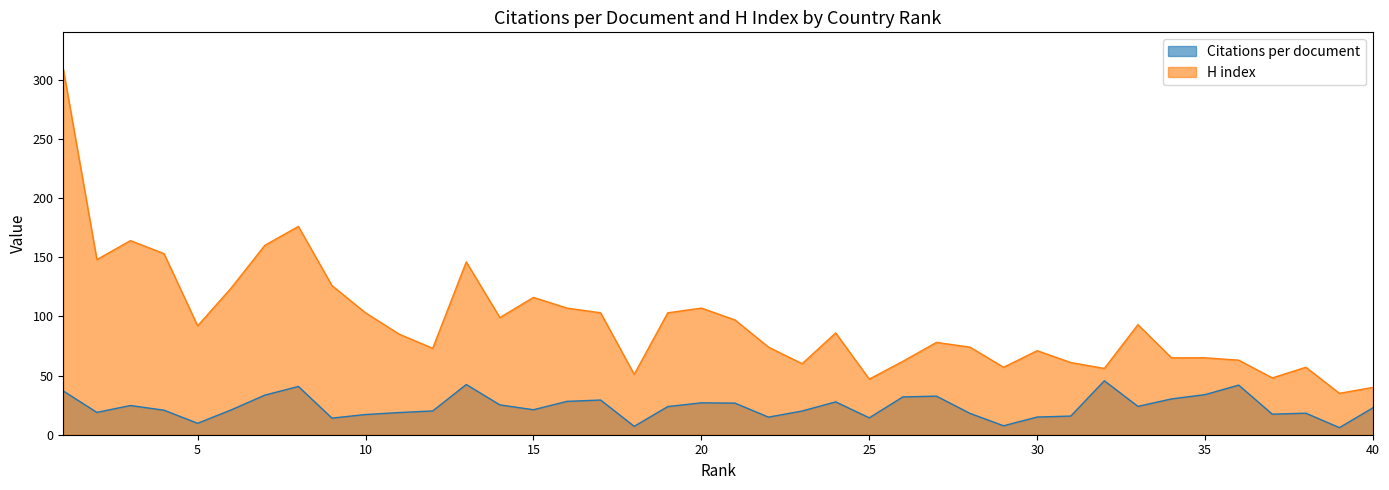

True or false: Citations per document and H index intersect in this chart.

False